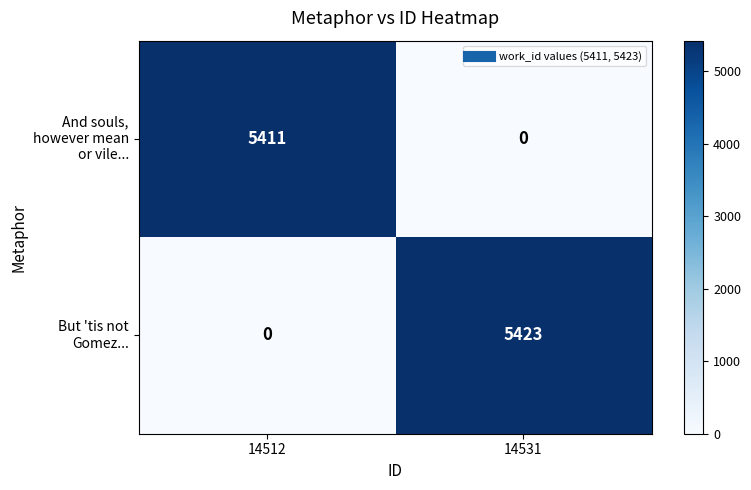

At which category is the sum across all series the highest?

14531